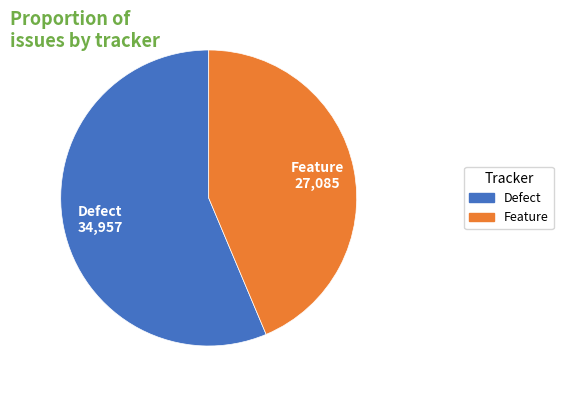

Is it true that Defect is 56% of the pie?

True